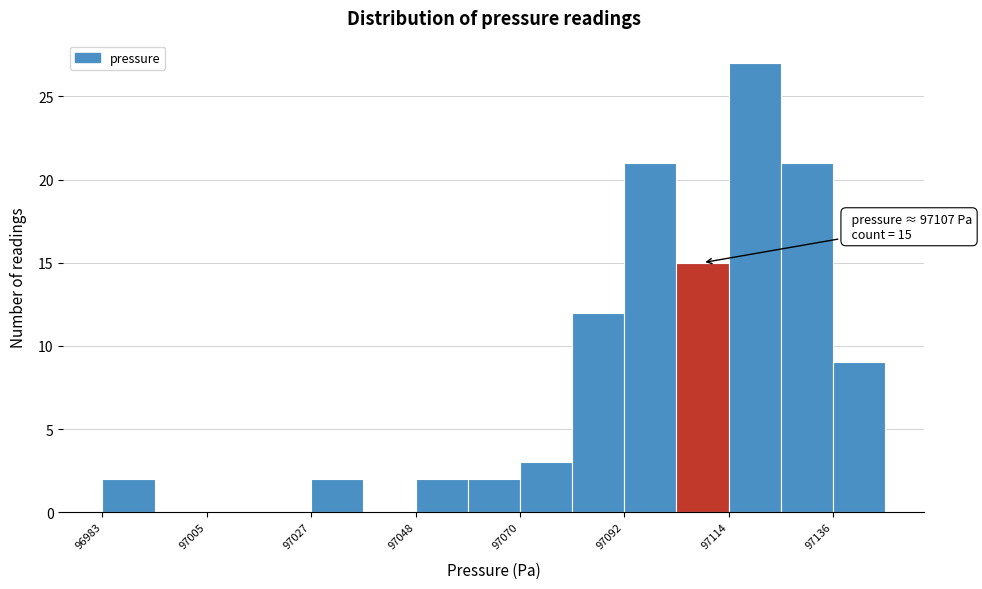

Read against the x-axis, roughly where is the centre of the tallest bar?

97120